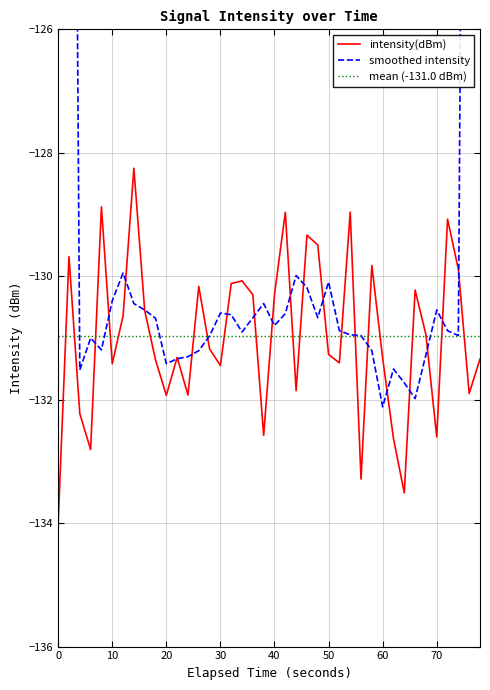

Is it true that intensity(dBm) equals -55.3 at 0?

False